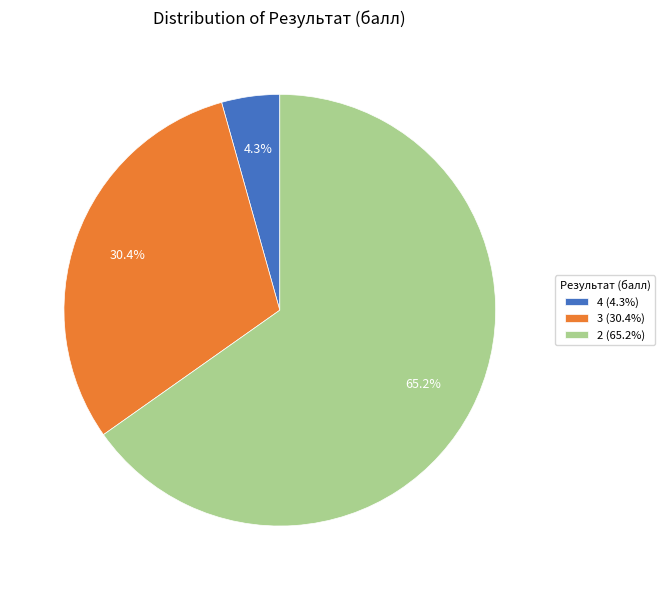

To the nearest percent, what is the difference between the 2 and 3 slice percentages?

35%